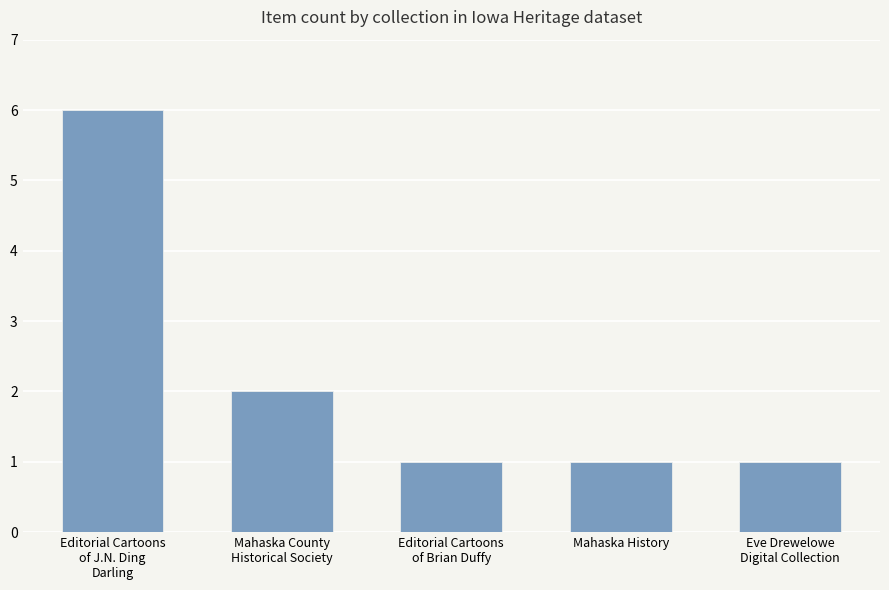

Is it true that the value at Mahaska County
Historical Society is 2?

True